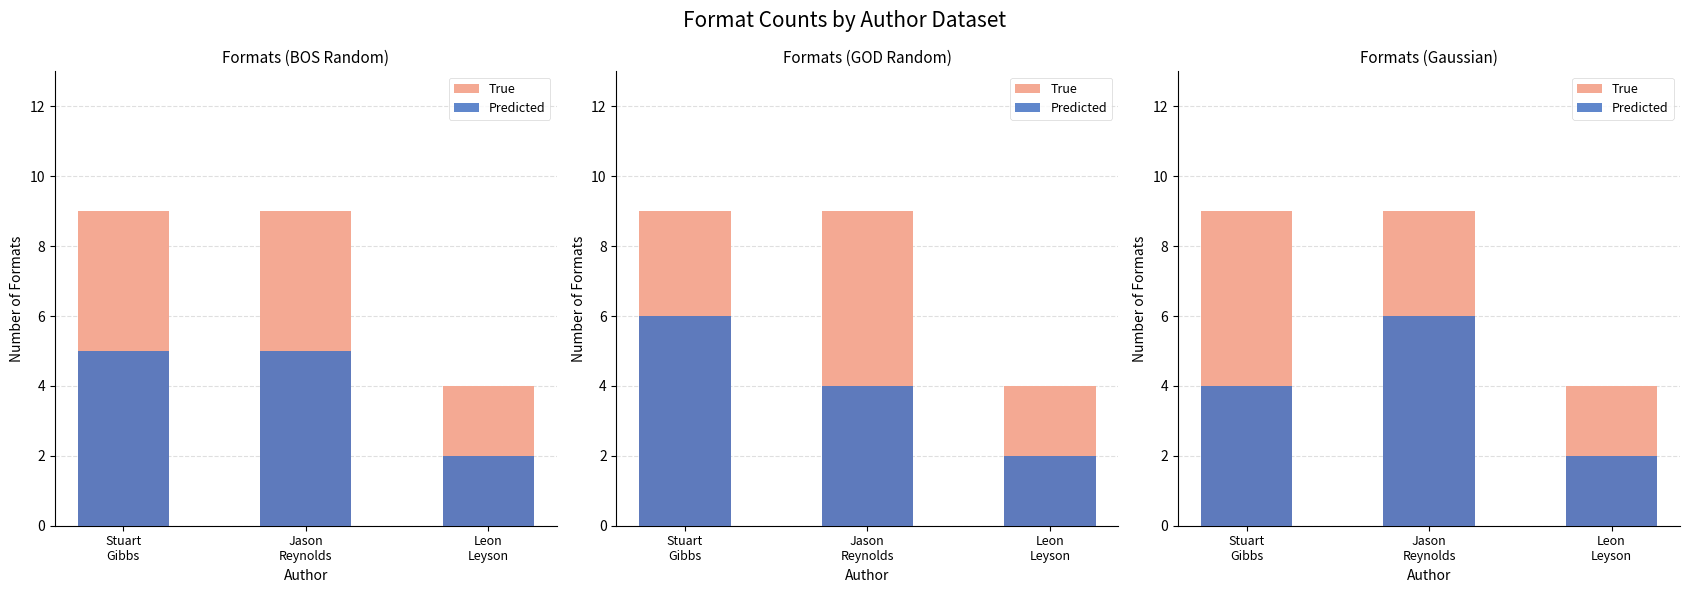

List the series in order of their overall mean, lowest first.

Predicted, True